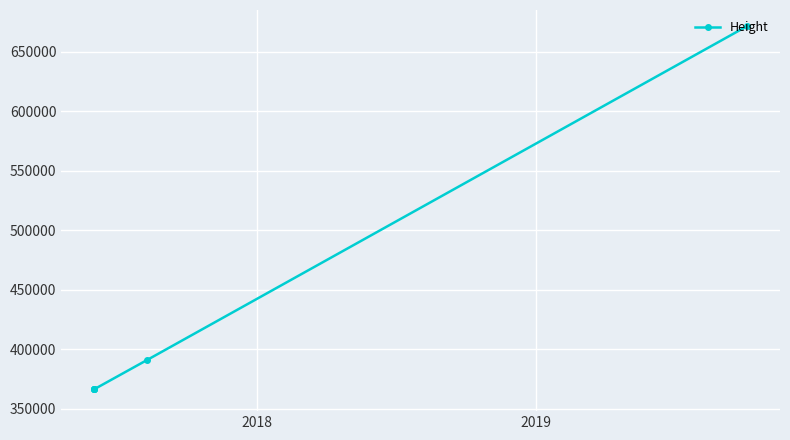

What is the sum of all values?

2528266